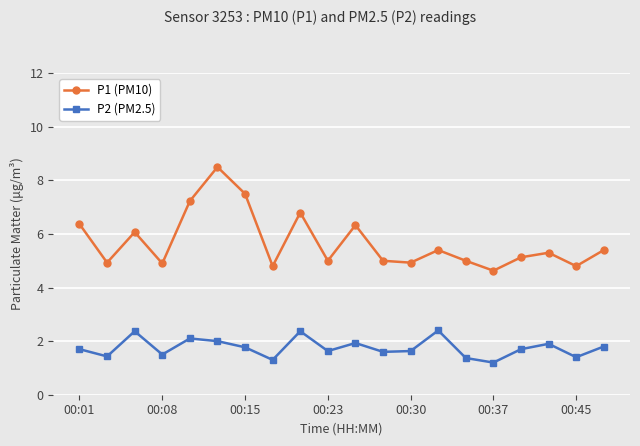

What is the average value of the P1 (PM10) series?

5.7